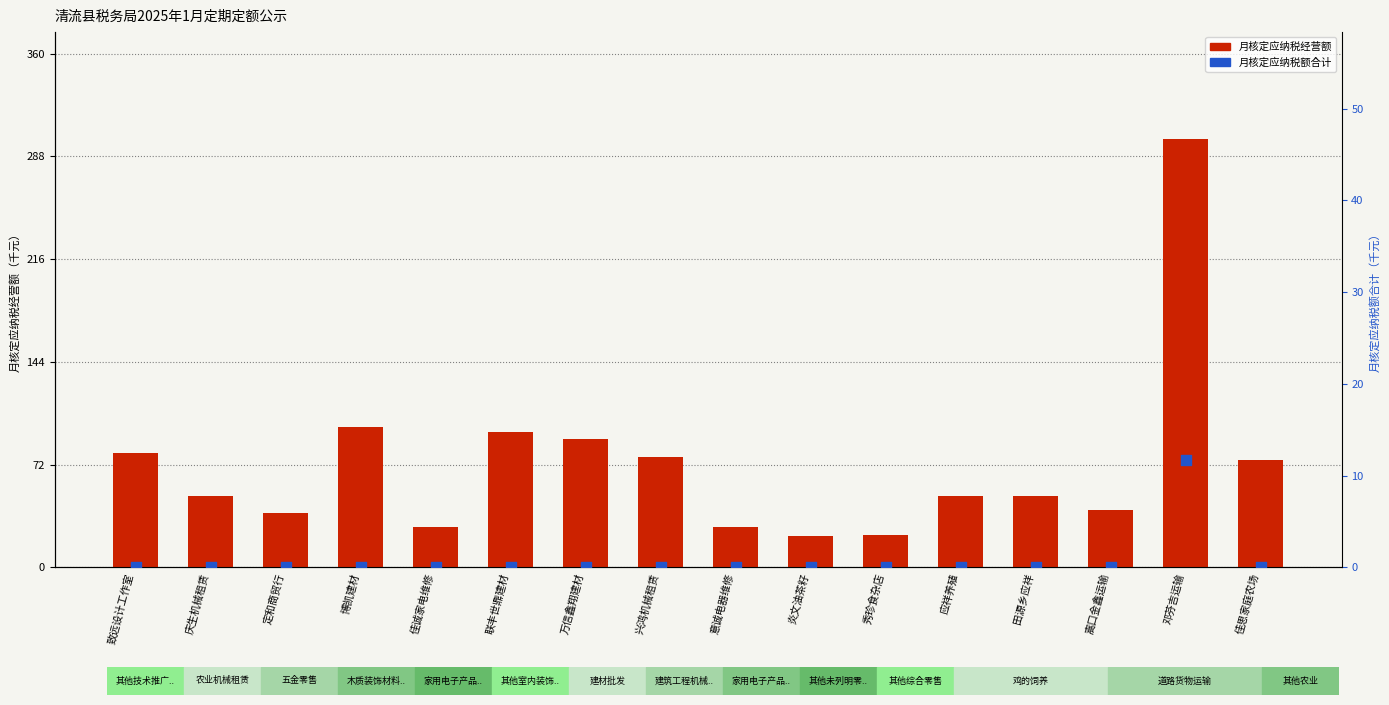

Is the value of 月核定应纳税经营额(千元) at 秀珍食杂店 greater than the value of 月核定应纳税额合计(千元) at 万信鑫翔建材?

Yes